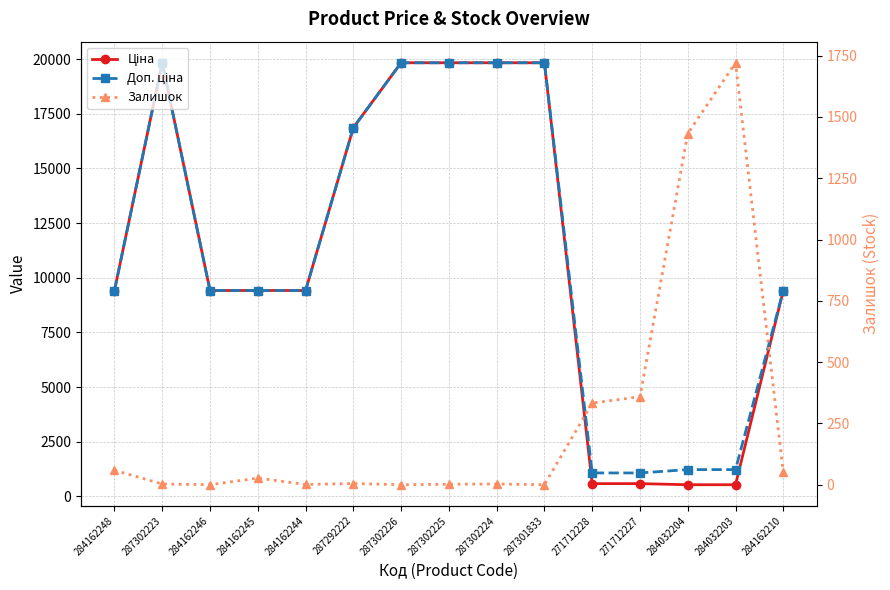

What value does the Залишок series have at 287302224?

3.0